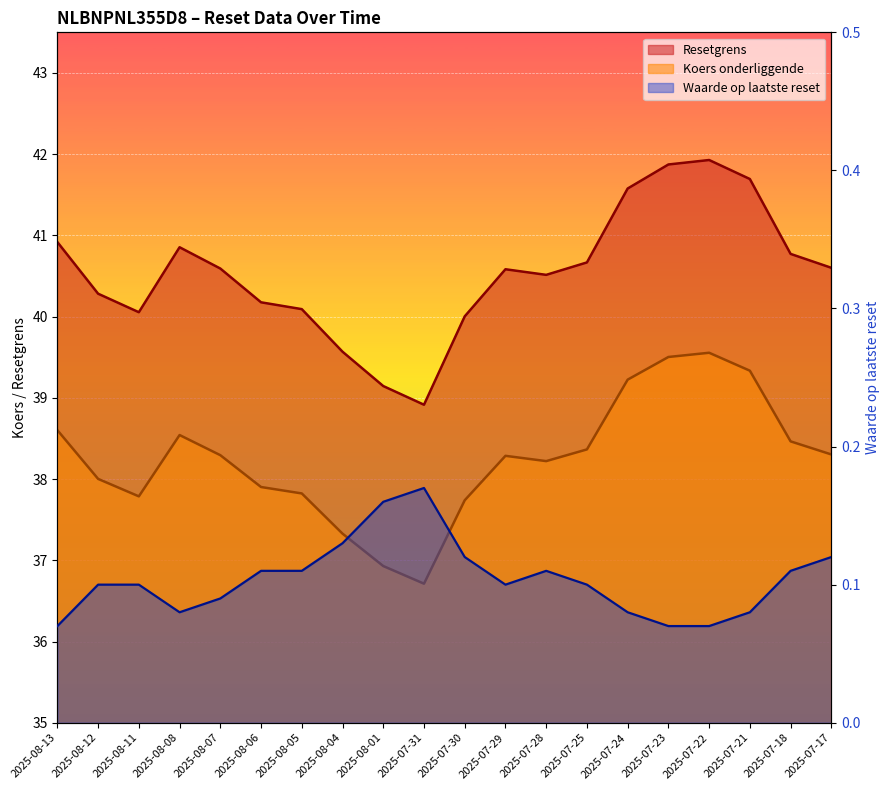

Reading left to right, list all the values displayed in this chart.

Resetgrens: 2025-08-13=40.9	2025-08-12=40.3	2025-08-11=40.1	2025-08-08=40.9	2025-08-07=40.6	2025-08-06=40.2	2025-08-05=40.1	2025-08-04=39.6	2025-08-01=39.1	2025-07-31=38.9	2025-07-30=40.0	2025-07-29=40.6	2025-07-28=40.5	2025-07-25=40.7	2025-07-24=41.6	2025-07-23=41.9	2025-07-22=41.9	2025-07-21=41.7	2025-07-18=40.8	2025-07-17=40.6
Koers onderliggende: 2025-08-13=38.6	2025-08-12=38.0	2025-08-11=37.8	2025-08-08=38.5	2025-08-07=38.3	2025-08-06=37.9	2025-08-05=37.8	2025-08-04=37.3	2025-08-01=36.9	2025-07-31=36.7	2025-07-30=37.7	2025-07-29=38.3	2025-07-28=38.2	2025-07-25=38.4	2025-07-24=39.2	2025-07-23=39.5	2025-07-22=39.6	2025-07-21=39.3	2025-07-18=38.5	2025-07-17=38.3
Waarde op laatste reset: 2025-08-13=0.1	2025-08-12=0.1	2025-08-11=0.1	2025-08-08=0.1	2025-08-07=0.1	2025-08-06=0.1	2025-08-05=0.1	2025-08-04=0.1	2025-08-01=0.2	2025-07-31=0.2	2025-07-30=0.1	2025-07-29=0.1	2025-07-28=0.1	2025-07-25=0.1	2025-07-24=0.1	2025-07-23=0.1	2025-07-22=0.1	2025-07-21=0.1	2025-07-18=0.1	2025-07-17=0.1